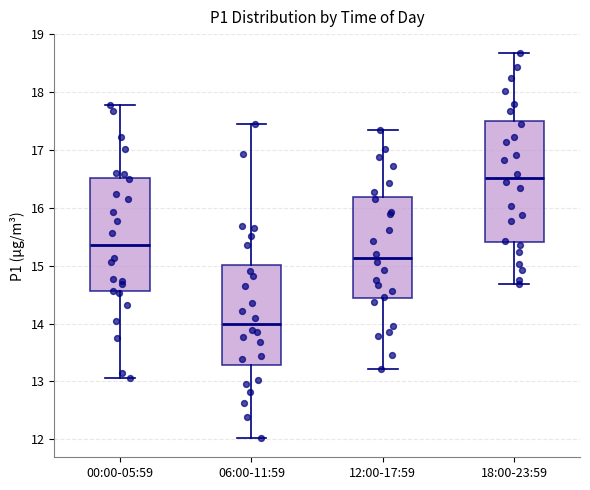

Comparing the boxes themselves (not the whiskers), which one is the tallest?

18:00-23:59